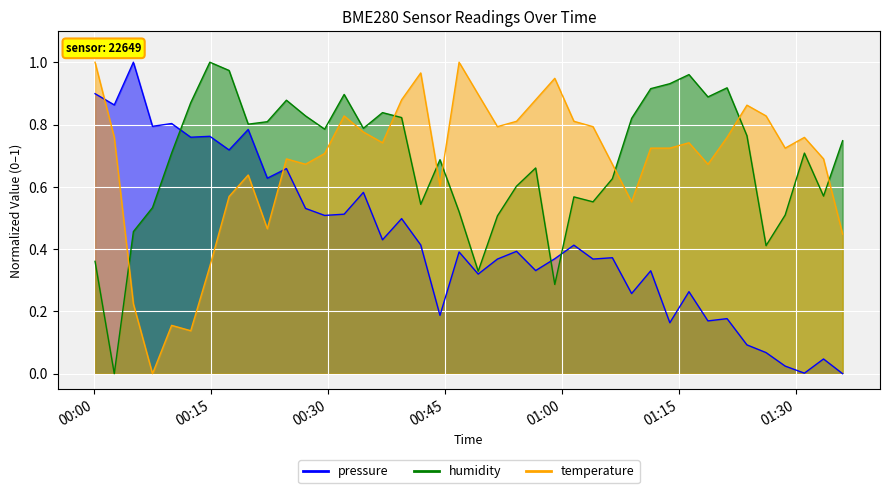

True or false: pressure and temperature cross at least once.

True